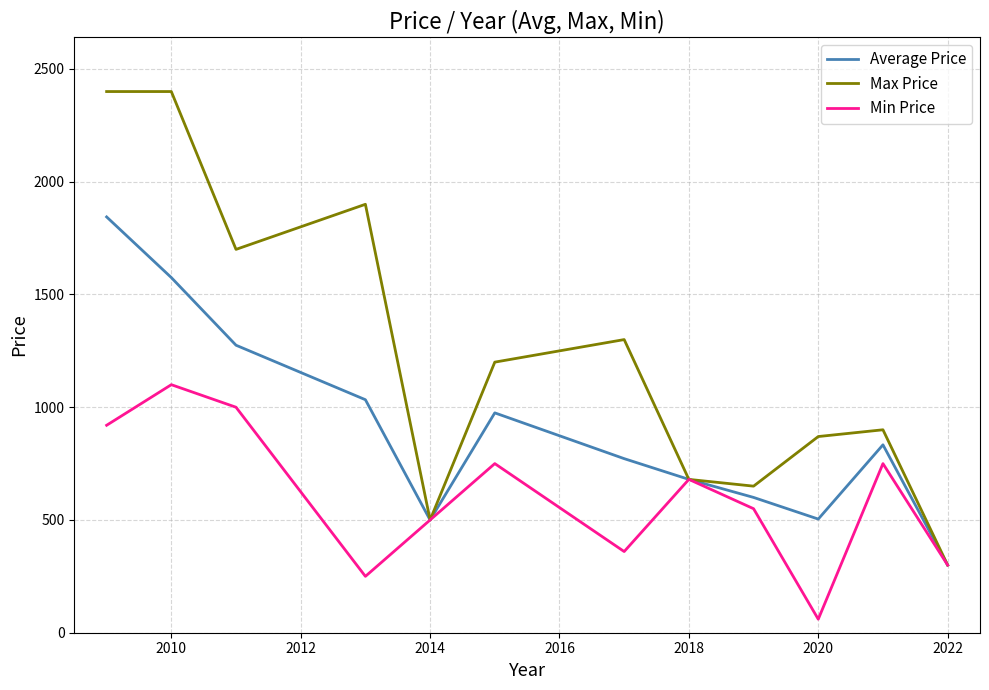

How many values in the Min Price series are below 680?

6